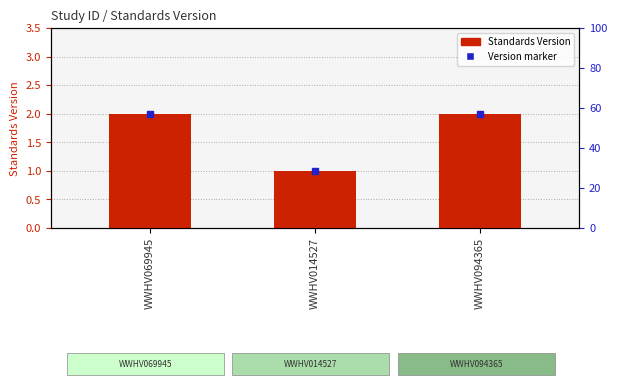

Which series has the widest spread of Y values?

Standards Version